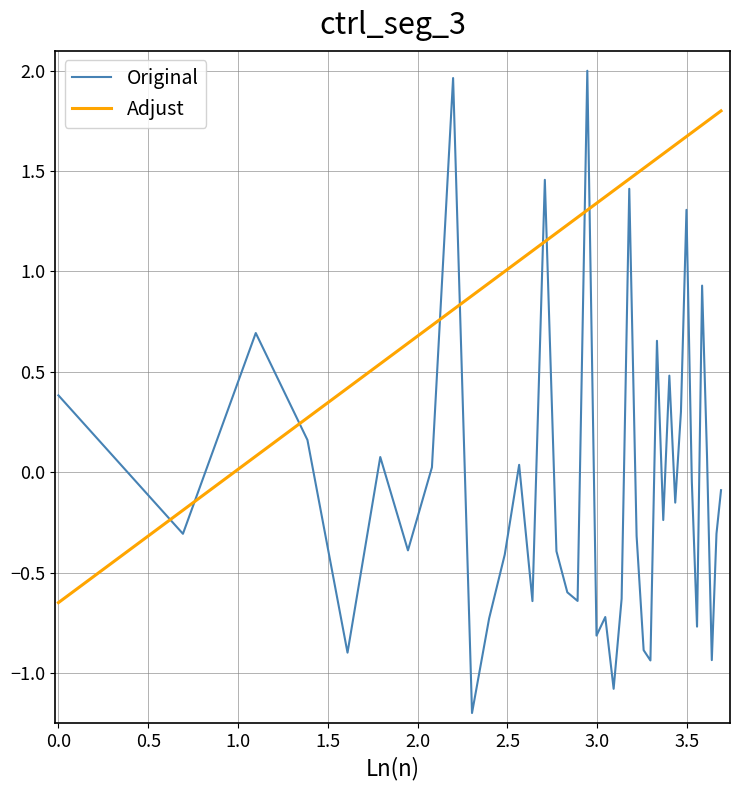

After their last crossing, which series has the higher values: Original or Adjust?

Adjust